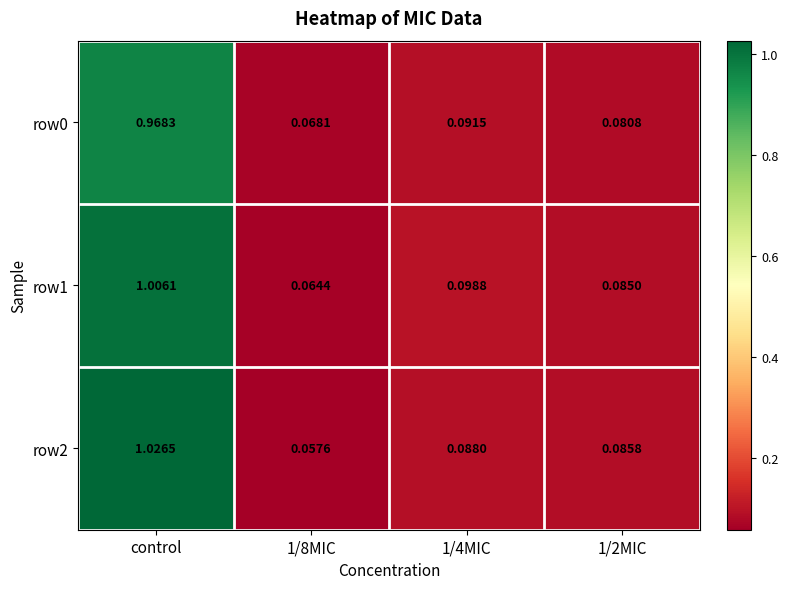

Which label corresponds to the largest value in the chart?

control